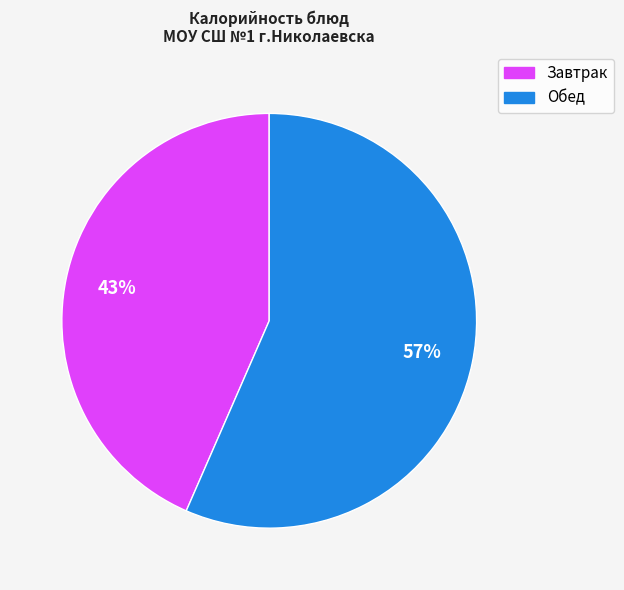

How many slices are in this pie chart?

2